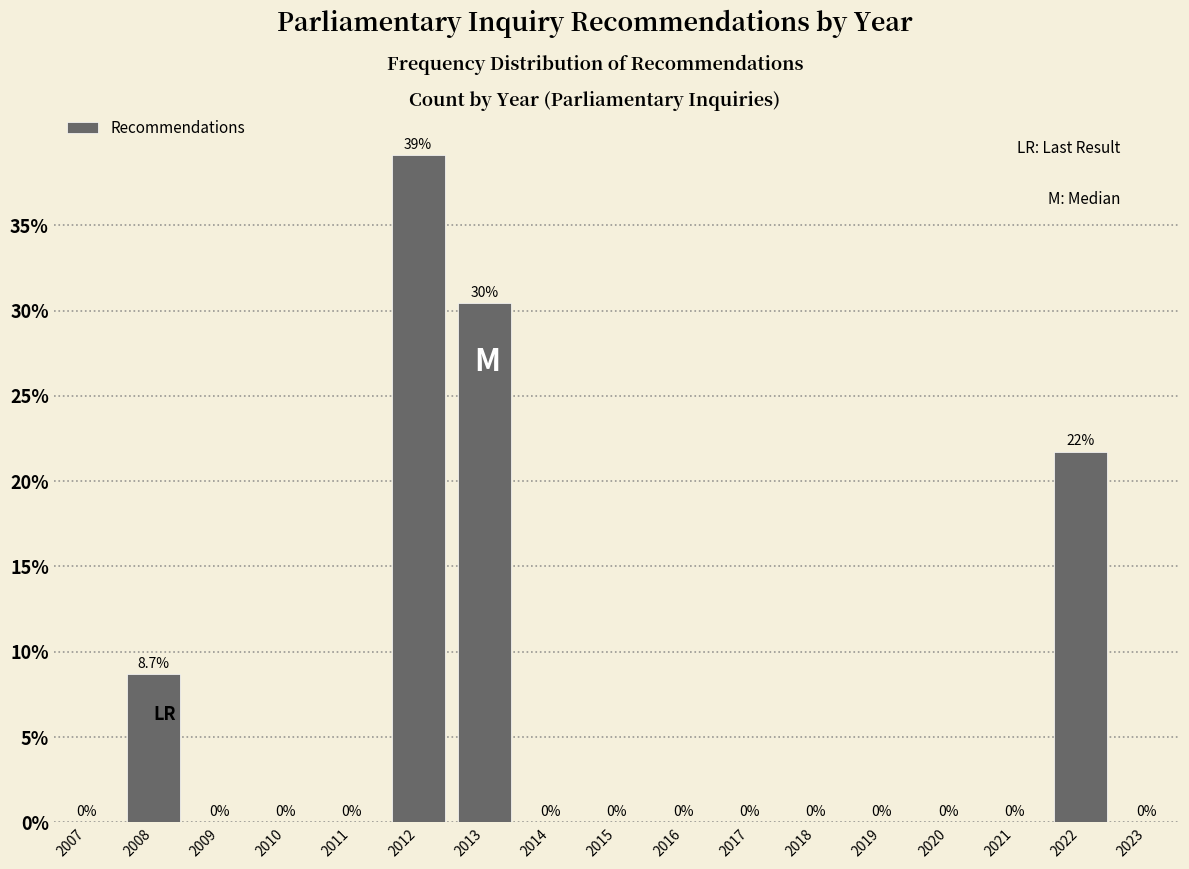

Are the bars horizontal?

No